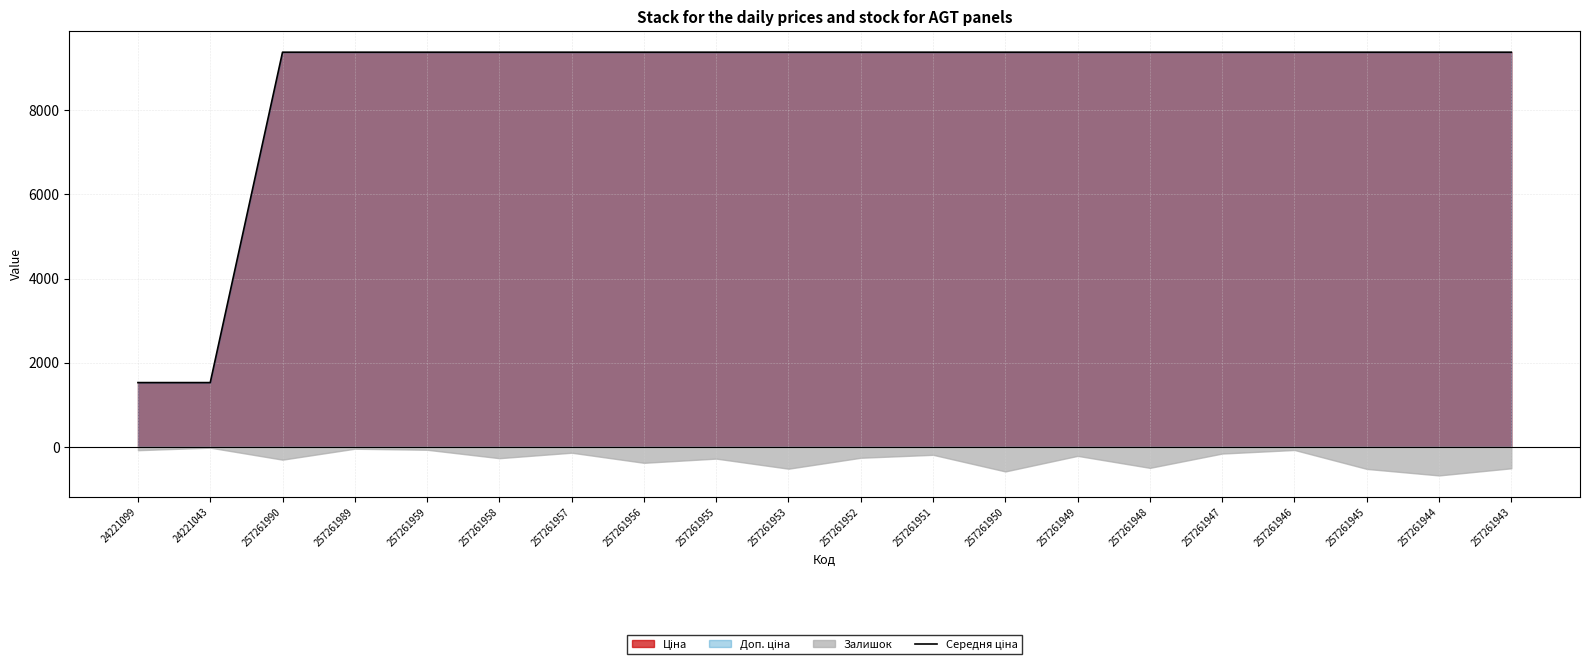

At which label does the data first exceed 9379?

257261990